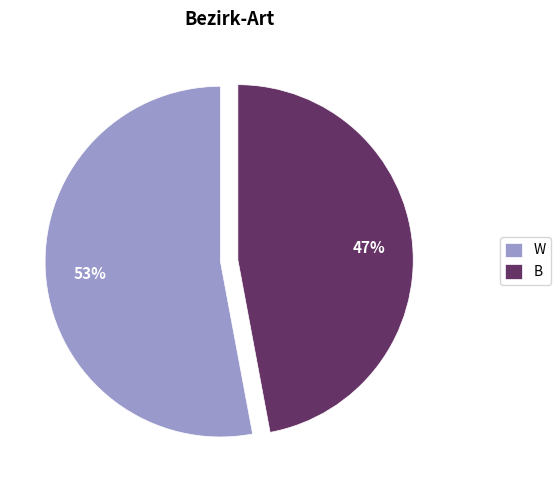

The W slice represents 53% of the pie. True or false?

True